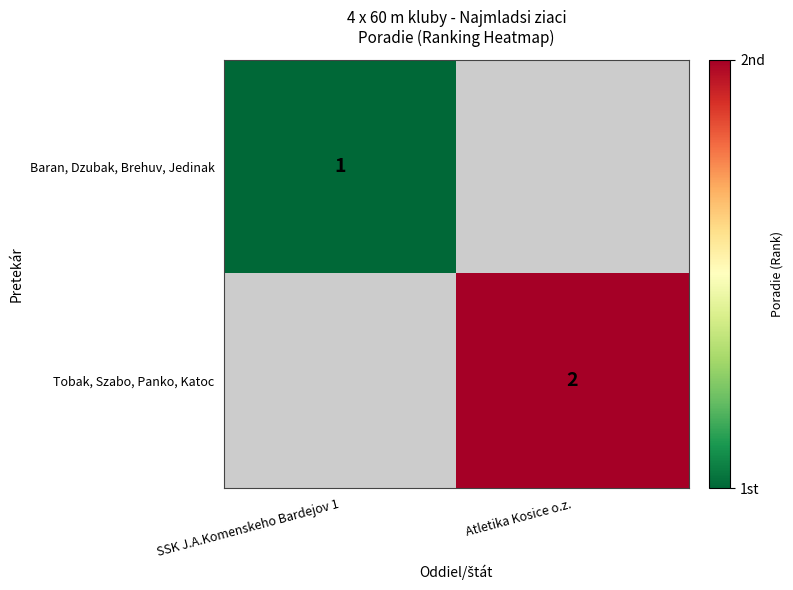

The Tobak, Szabo, Panko, Katoc series shows 2 at Atletika Kosice o.z.. True or false?

True